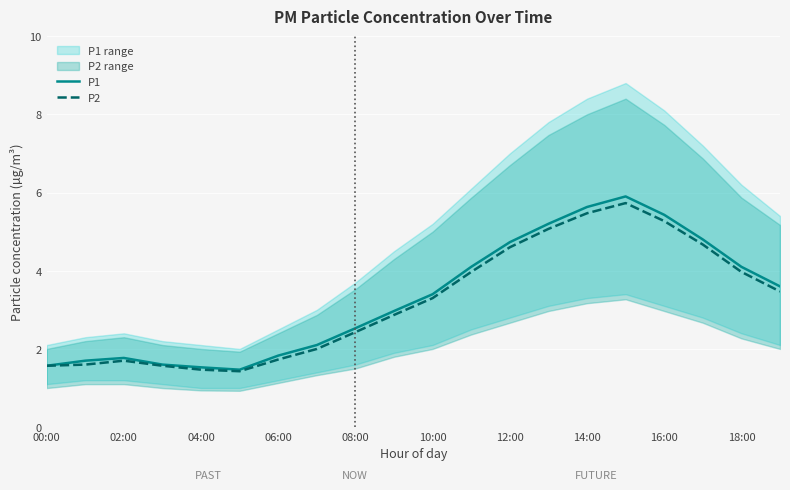

What are all the series names shown in the legend?

P1, P2